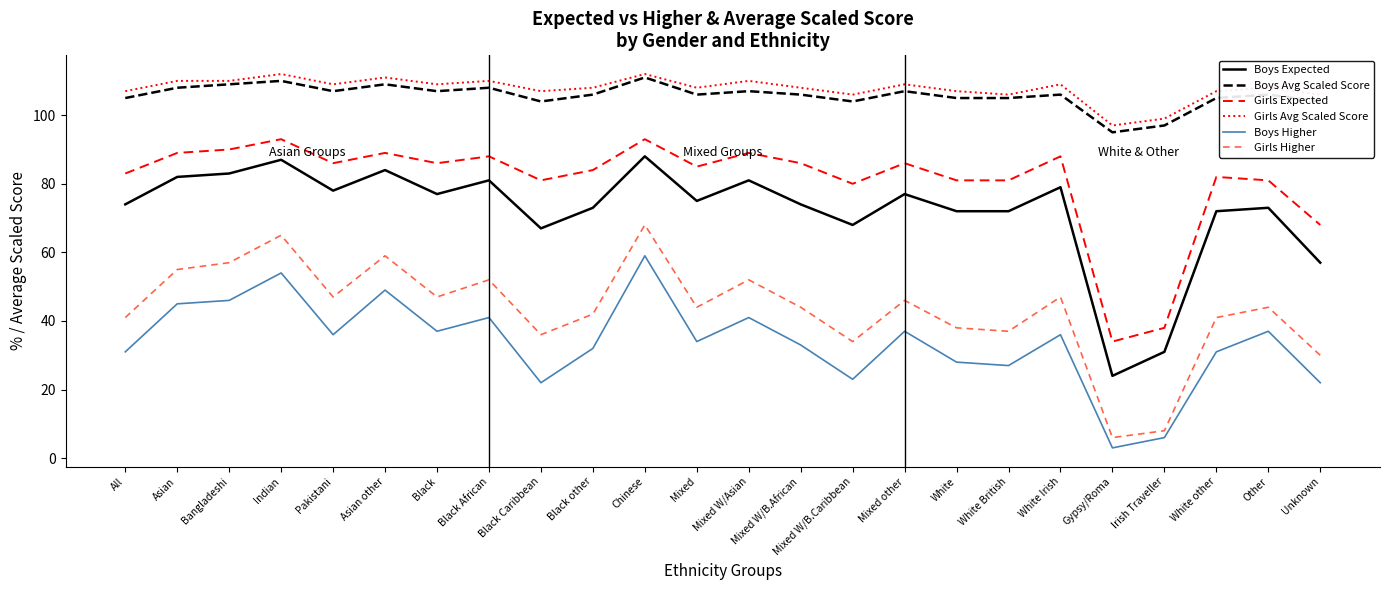

What is the sum of all Girls Higher values?

1040